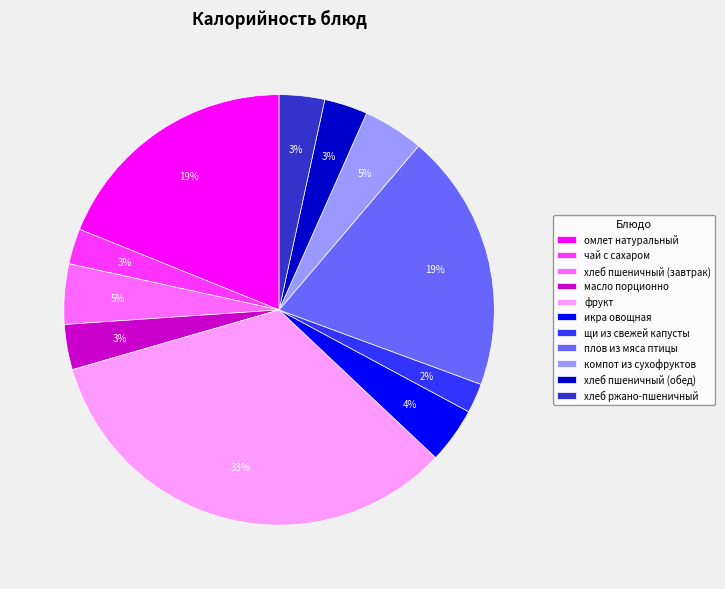

Which category has the biggest portion of the pie?

фрукт